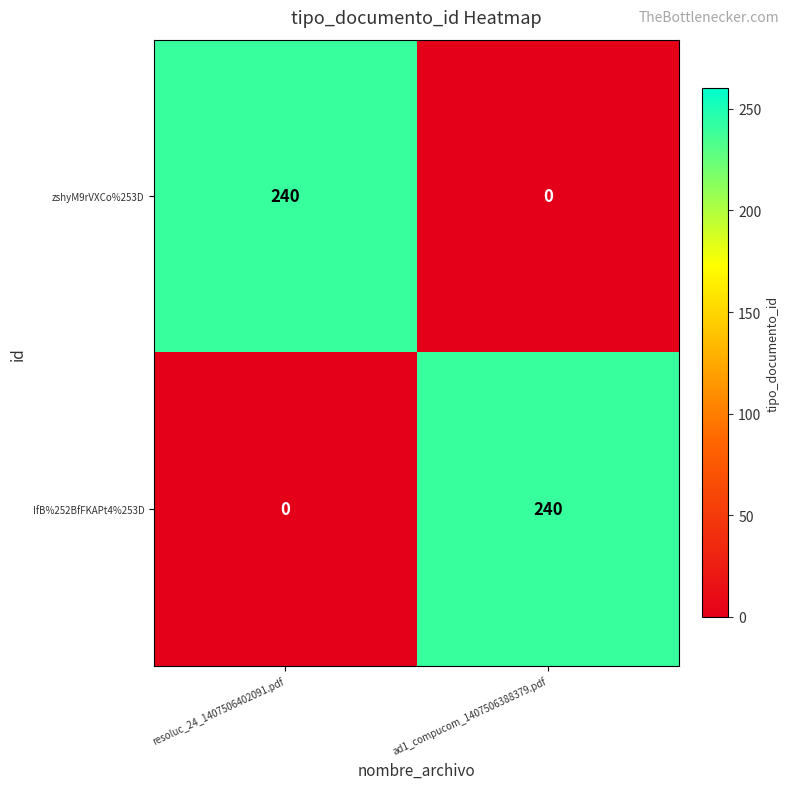

At how many categories does at least one series exceed 35?

2